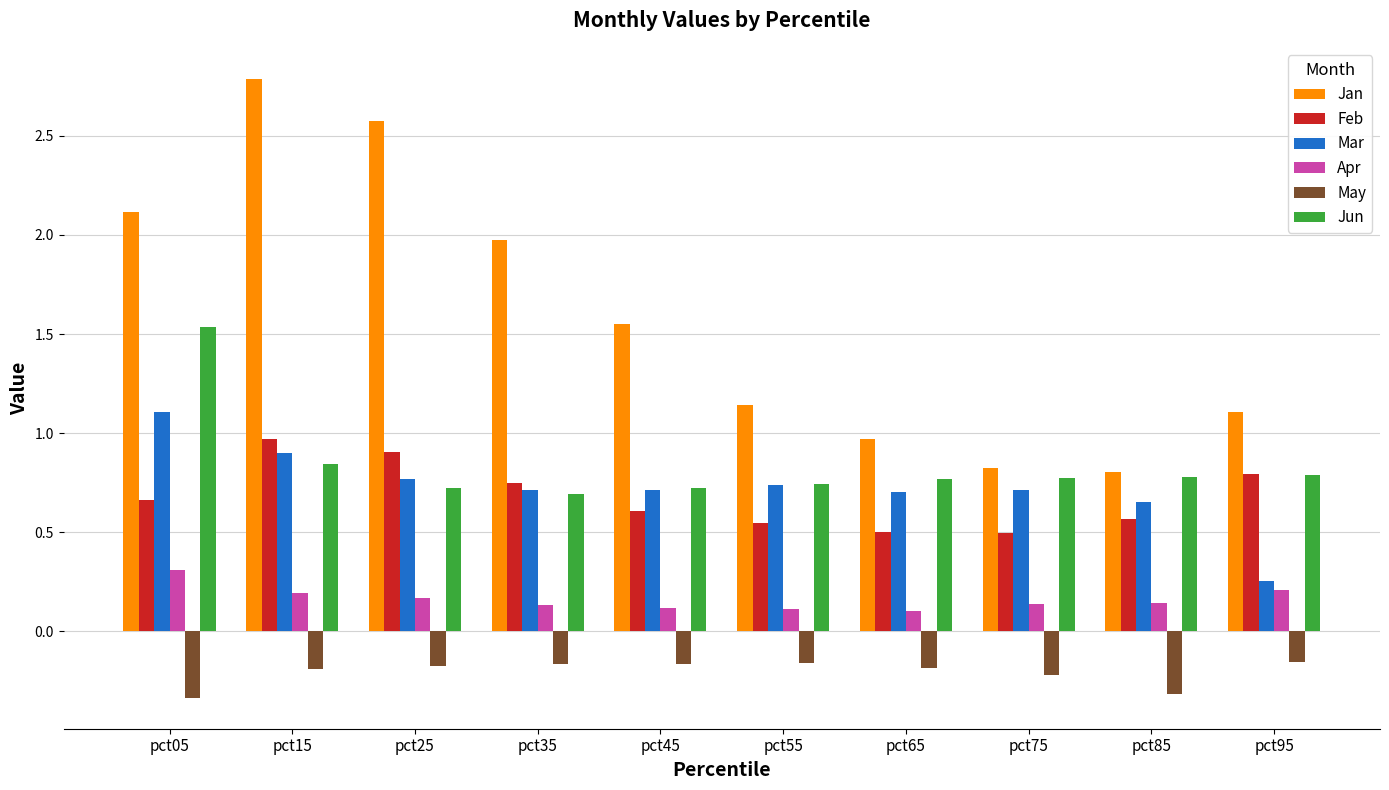

Which series has the largest total across all categories?

Jan